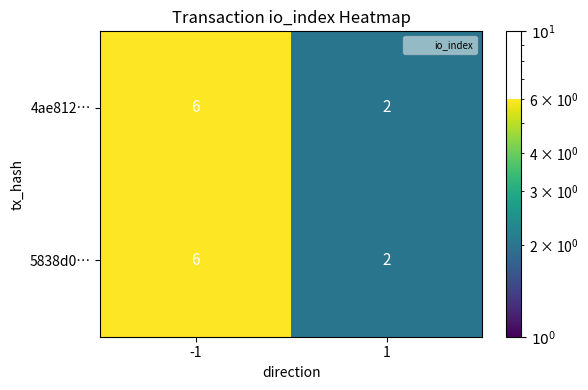

The 4ae812… series shows 6 at -1. True or false?

True